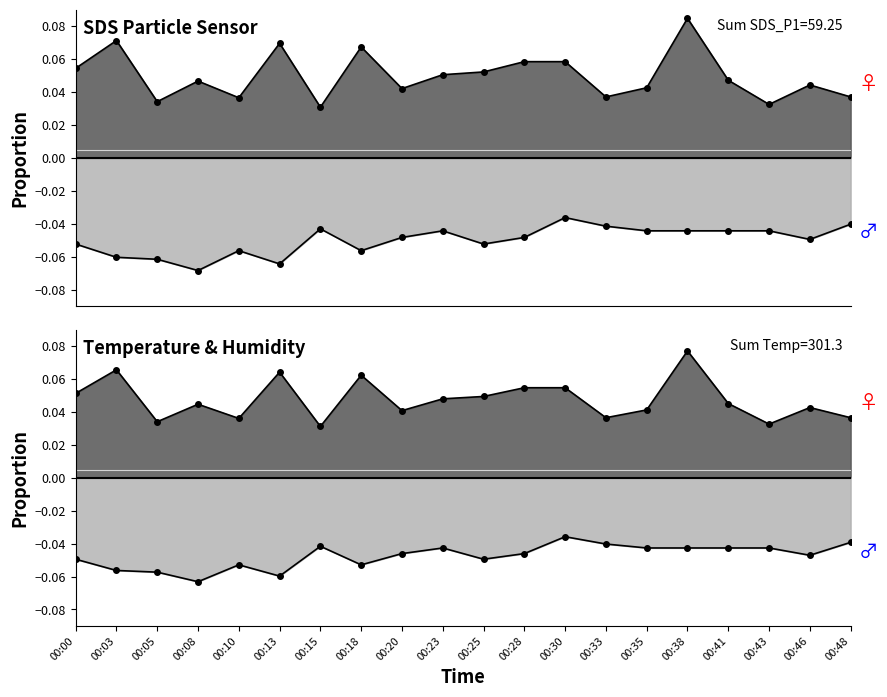

Which category has the highest value in the SDS_P2 series?

00:30